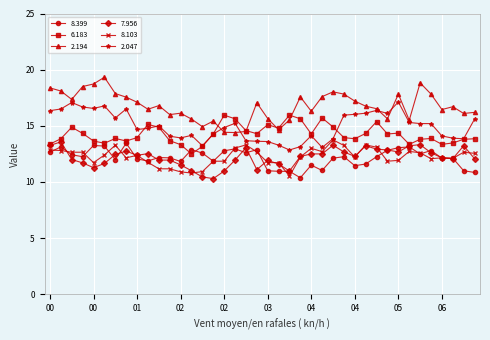

How many lines are shown in the chart?

6